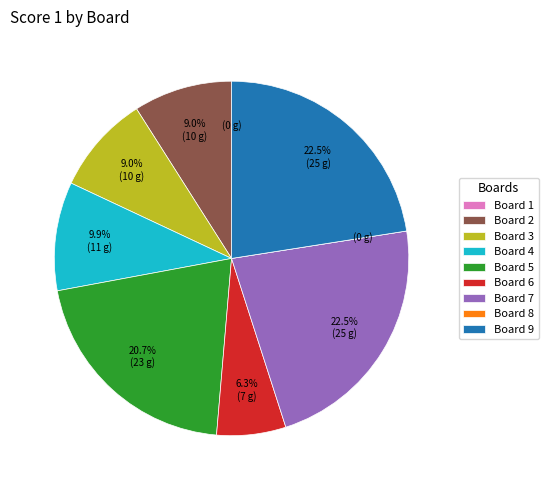

What percentage is NOT represented by Board 4?

90.1%